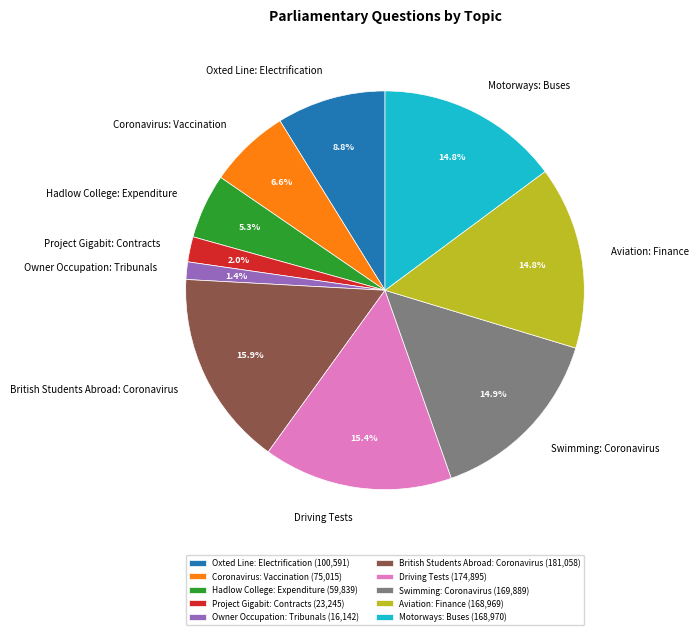

How much of the chart is everything except Oxted Line: Electrification?

91.2%